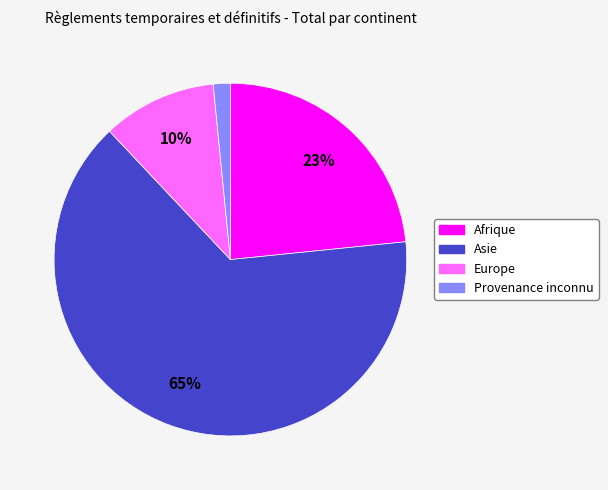

To the nearest percent, what is the difference between the largest and smallest slice percentages?

63%